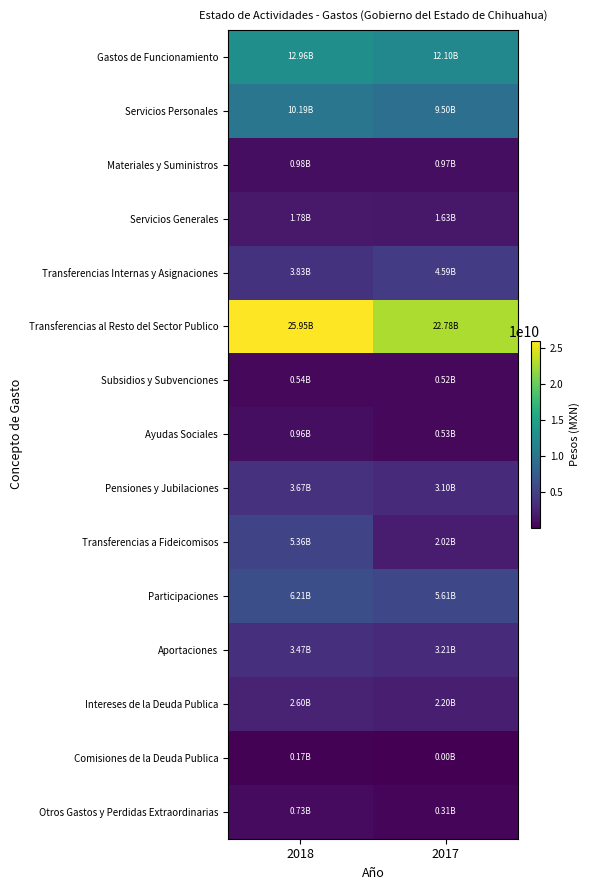

What is the spread (max minus min) of values at 2018?

25779545537